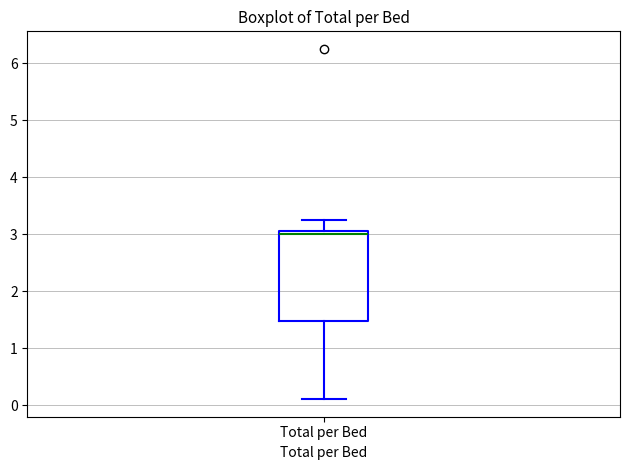

Where is the lower edge of the box for Total per Bed on the y-axis? The values are not printed on the chart, so give them approximately, as read against the axis.

1.5